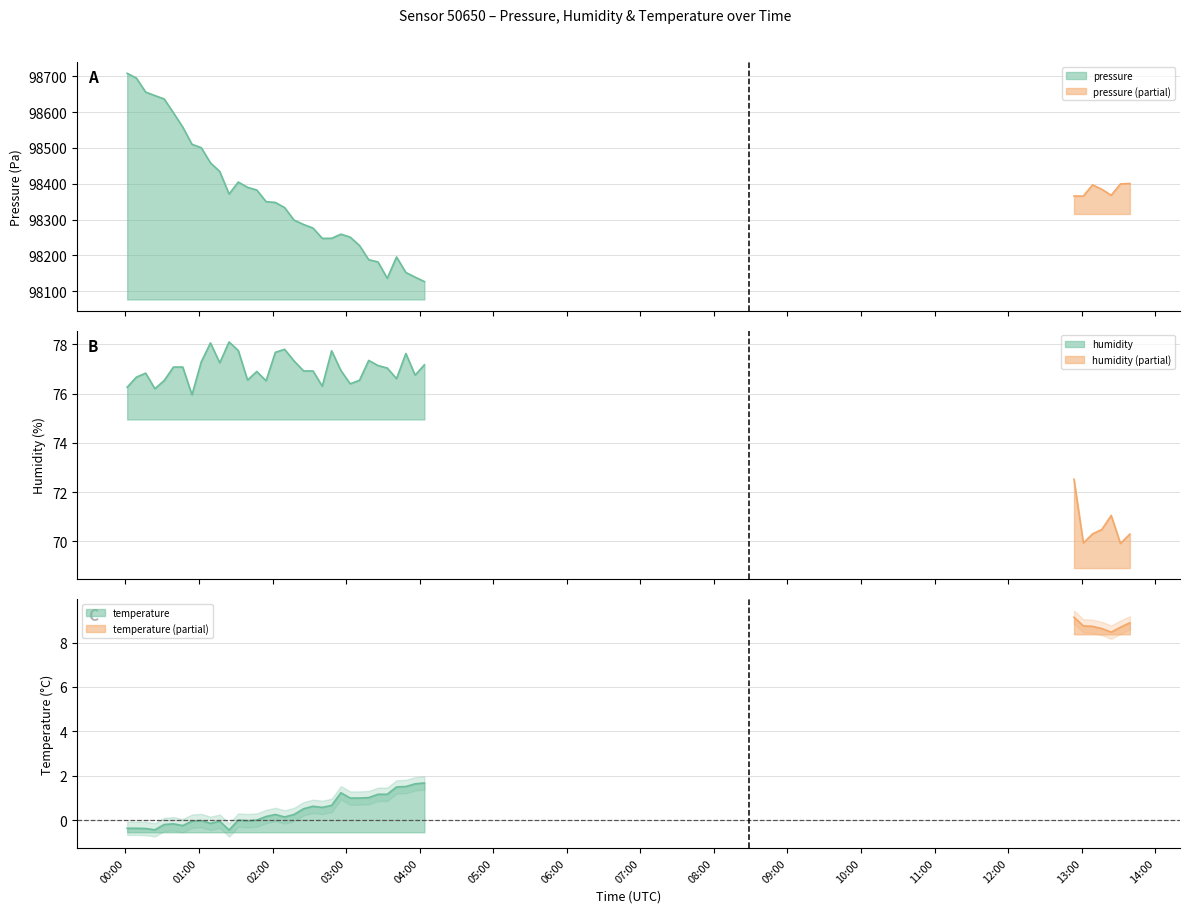

True or false: temperature has more than 2 points higher than both neighbors.

True